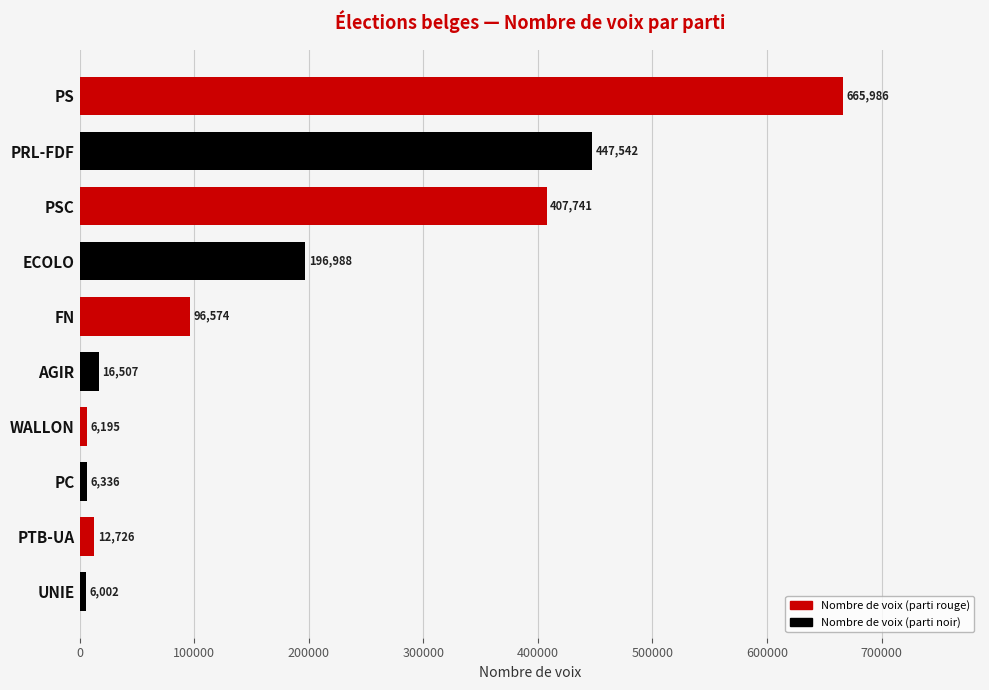

Reading bottom to top, what are all the values shown in this chart?

6002	12726	6336	6195	16507	96574	196988	407741	447542	665986